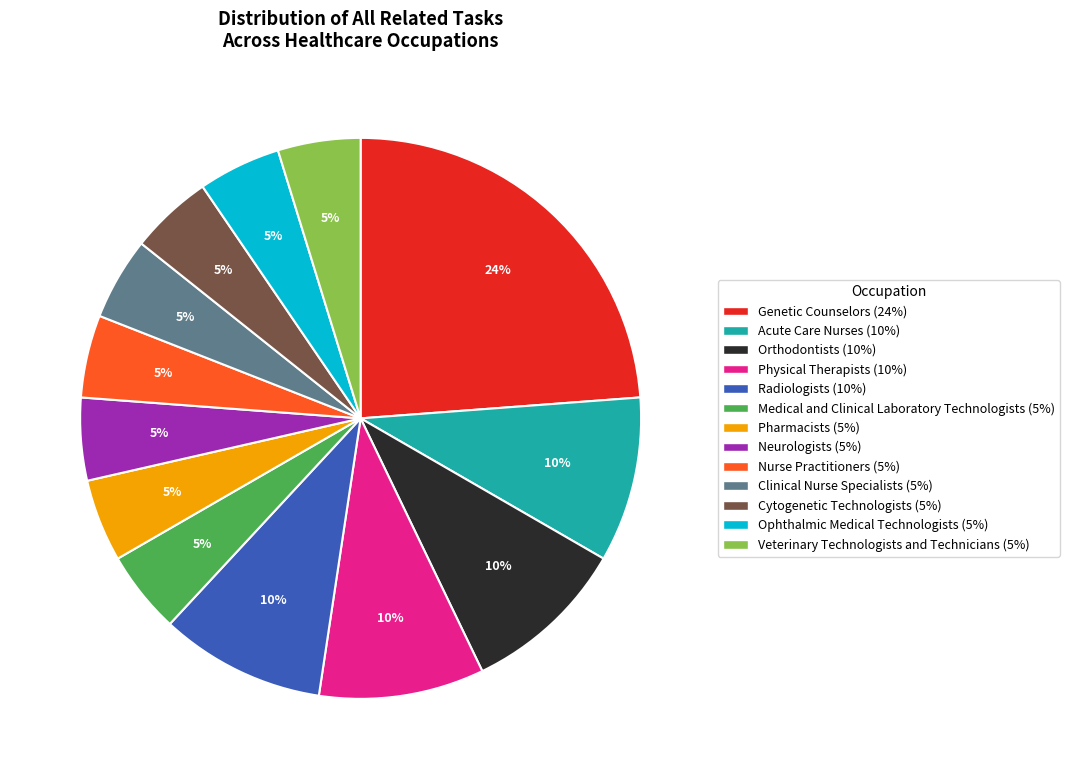

True or false: Cytogenetic Technologists accounts for 11% of the total.

False